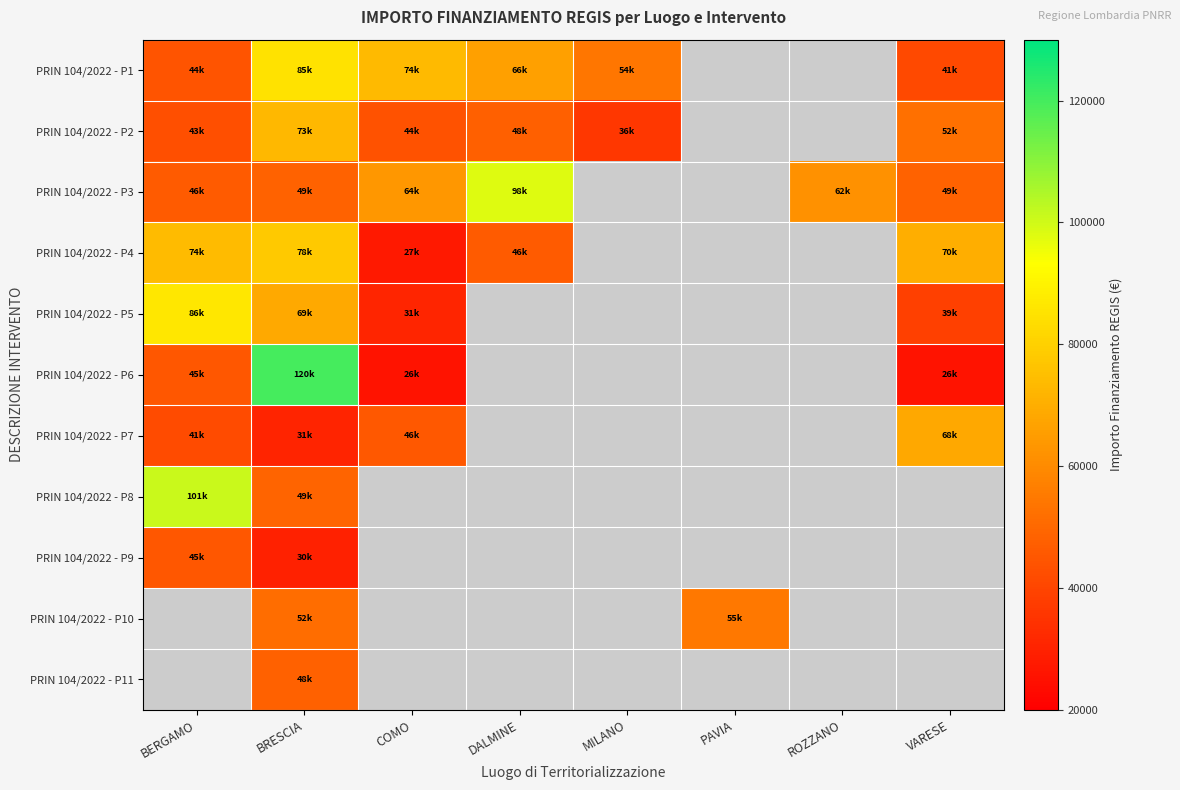

What is the approximate value of PRIN 104/2022 - P7 at COMO?

45553.7